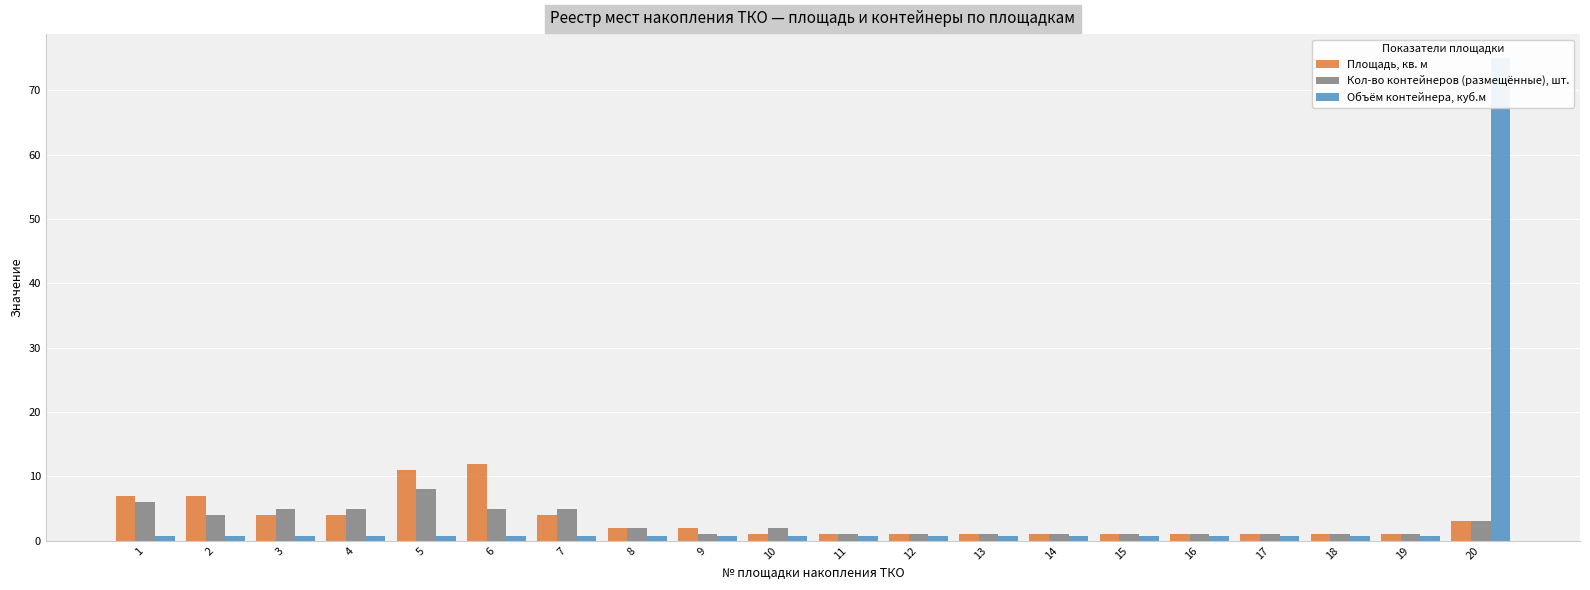

How many categories are shown in the chart?

20